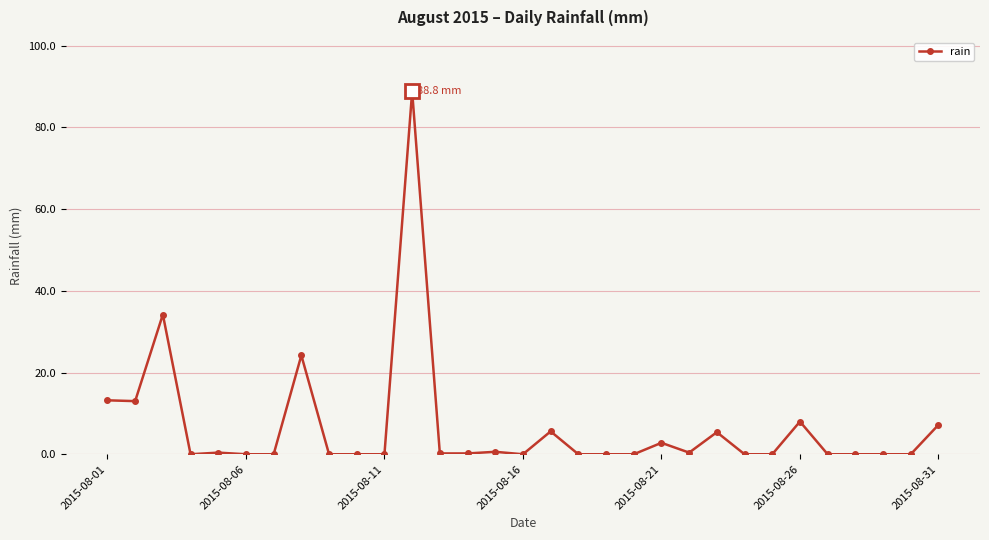

How many lines are shown in the chart?

1